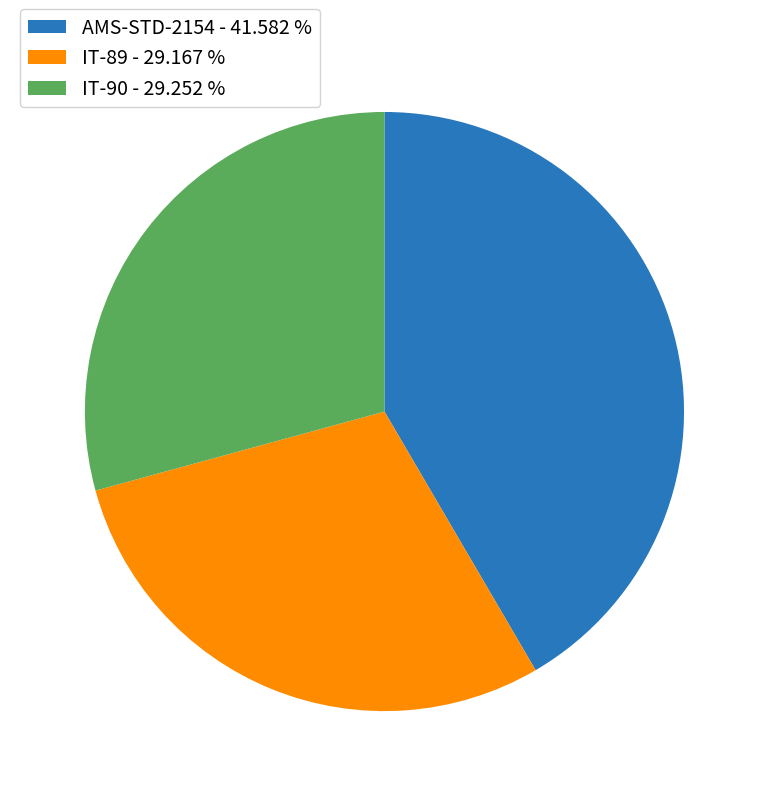

Is there a majority slice in this chart?

No